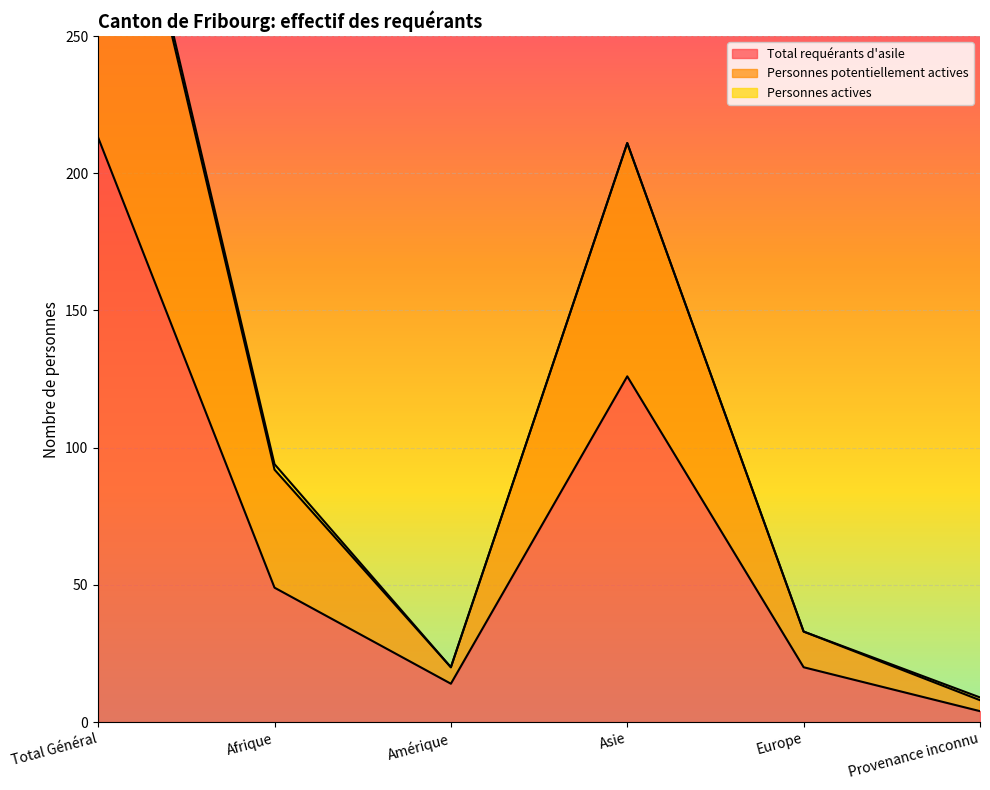

Which category has the lowest value across all series?

Provenance inconnu